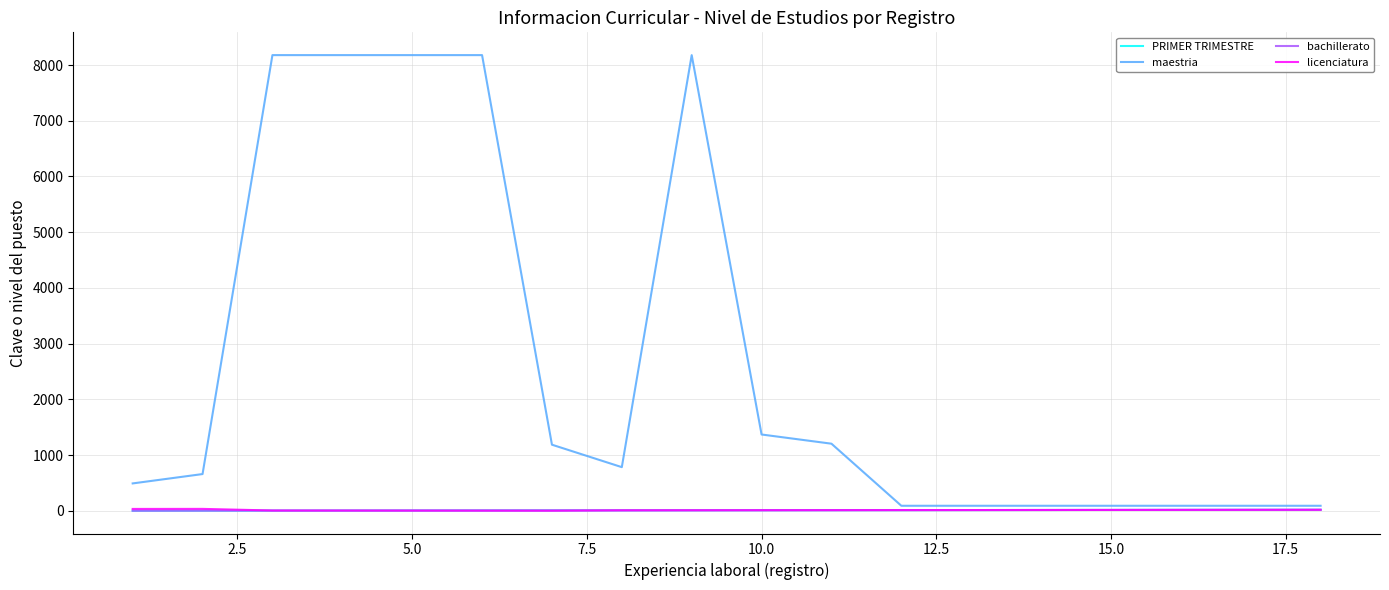

Is this an area chart (filled region under the line)?

No